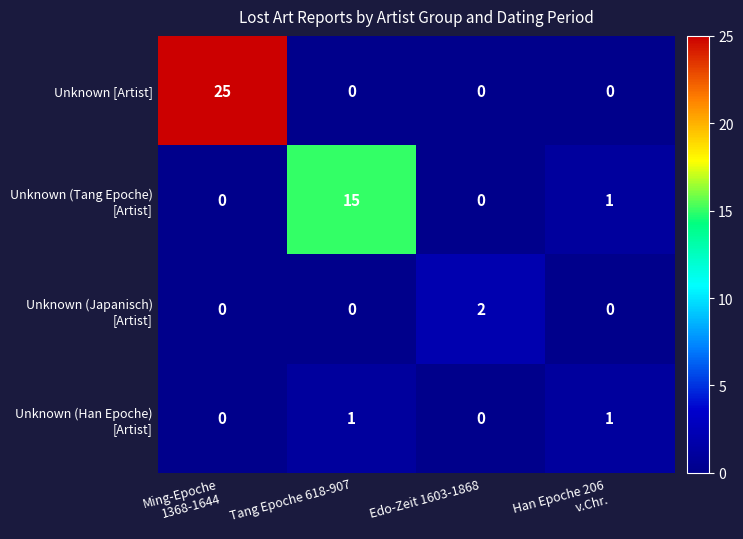

What is the spread (max minus min) of values at Ming-Epoche
1368-1644?

25